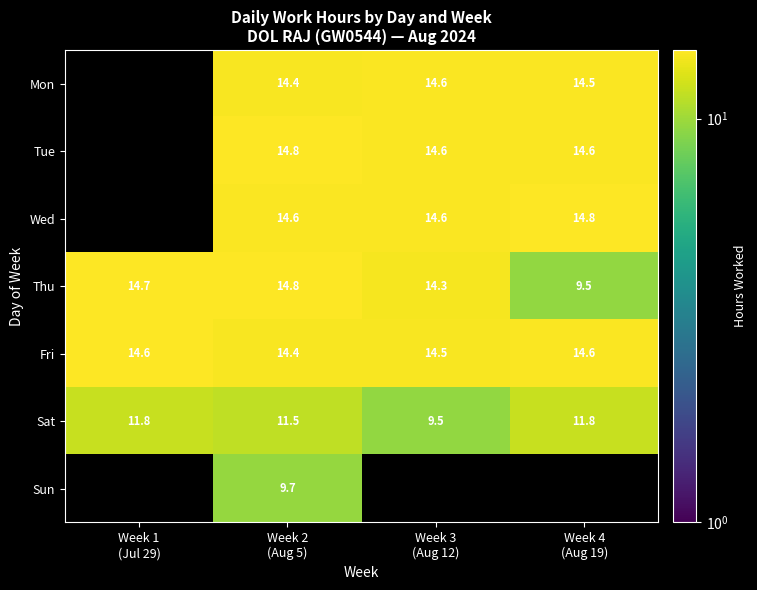

What is the difference between the maximum and second lowest values in the Sat series?

0.3